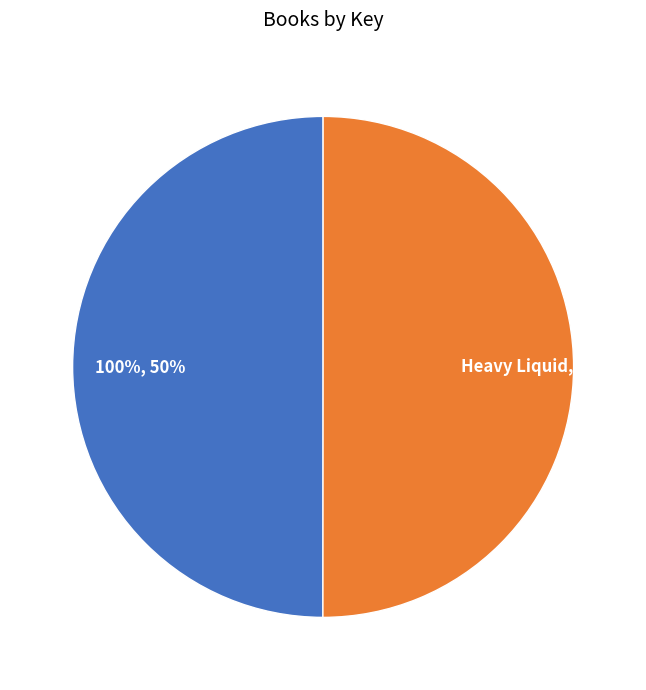

The 100% slice represents 43% of the pie. True or false?

False